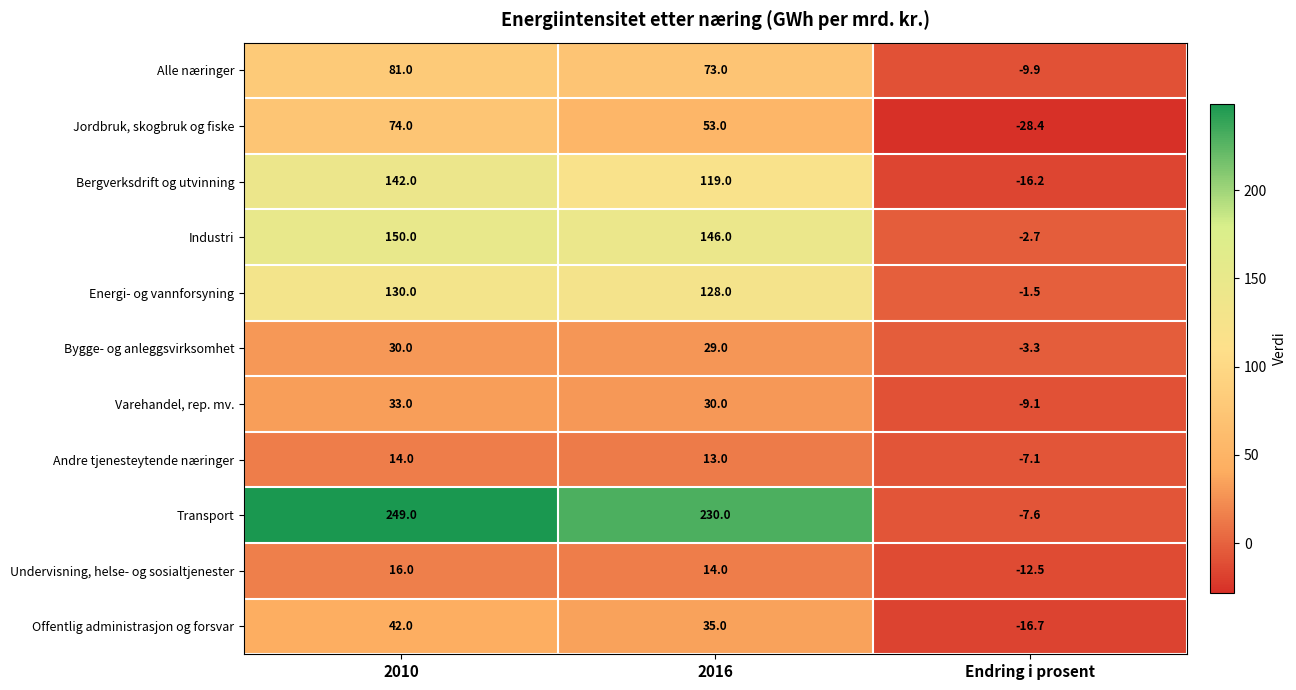

Between 2016 and Endring i prosent, which series saw the biggest shift?

Transport